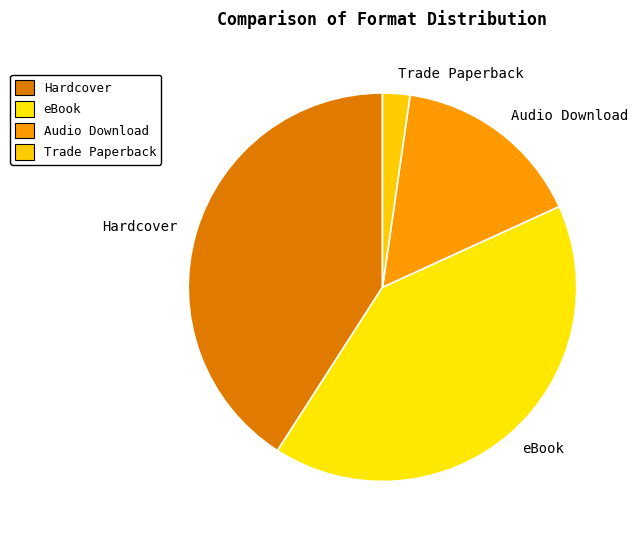

Count the number of slices in the pie.

4